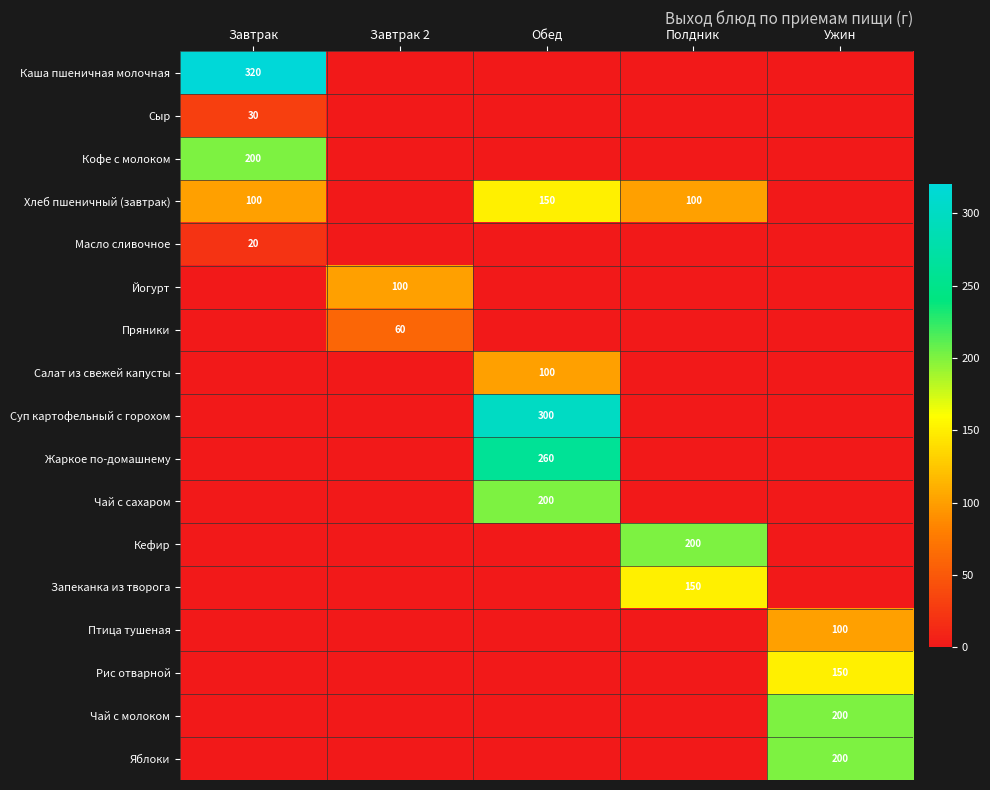

How many data points in Чай с сахаром are above 0?

1